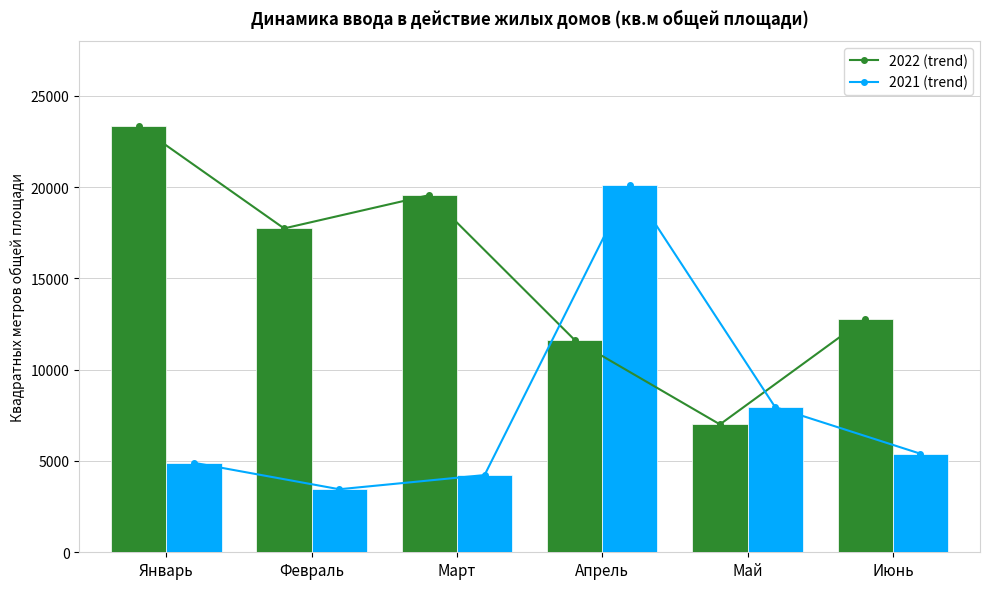

How many groups of bars are there?

6